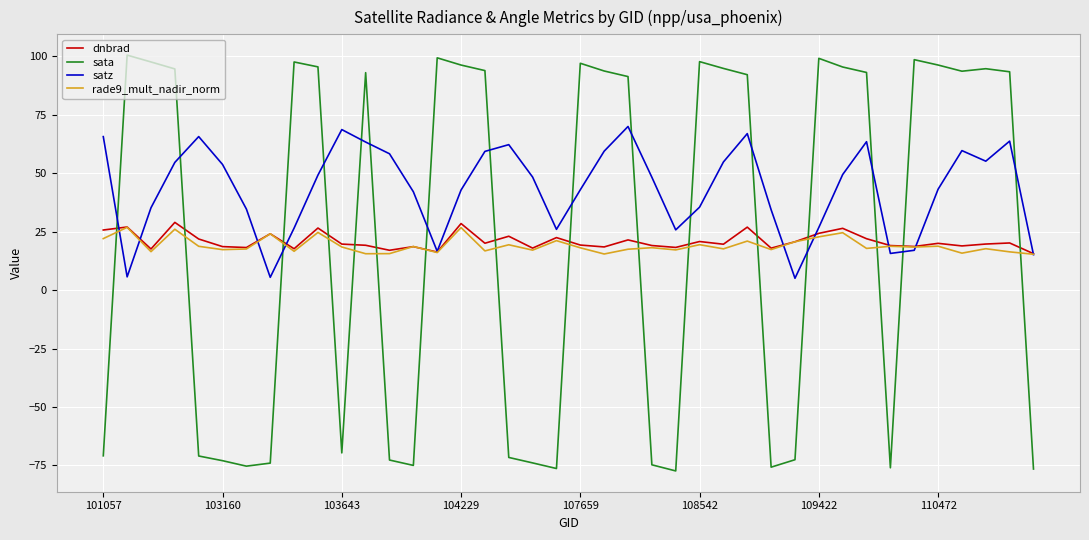

Which series has the largest total across all categories?

satz